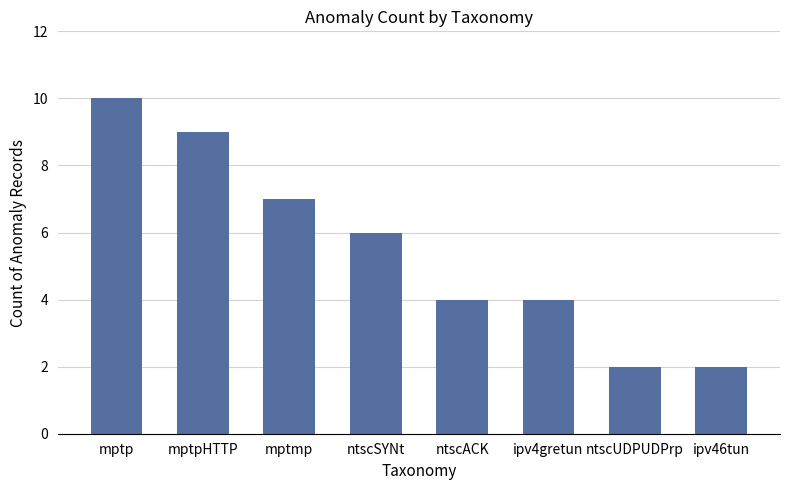

How many values are between 4 and 9?

5